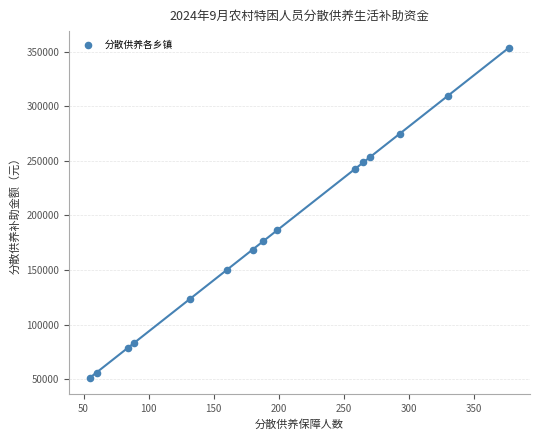

What Y value in the scatter plot is closest to 202608?

186662